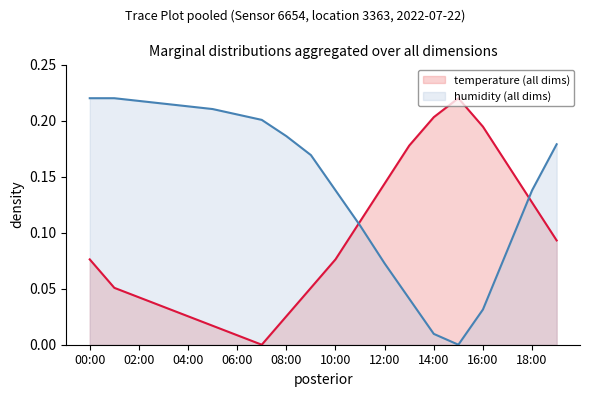

What is the label of the 2nd point from the right?

18:00